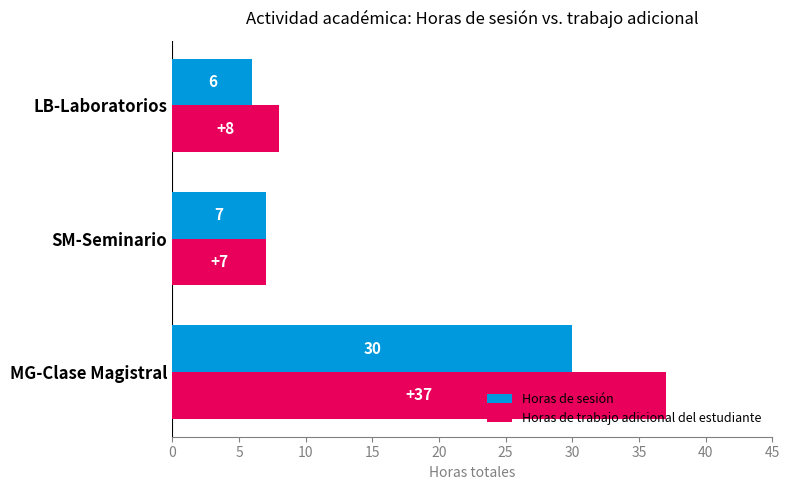

Rank the series by their average value, from highest to lowest.

Horas de trabajo adicional del estudiante, Horas de sesión